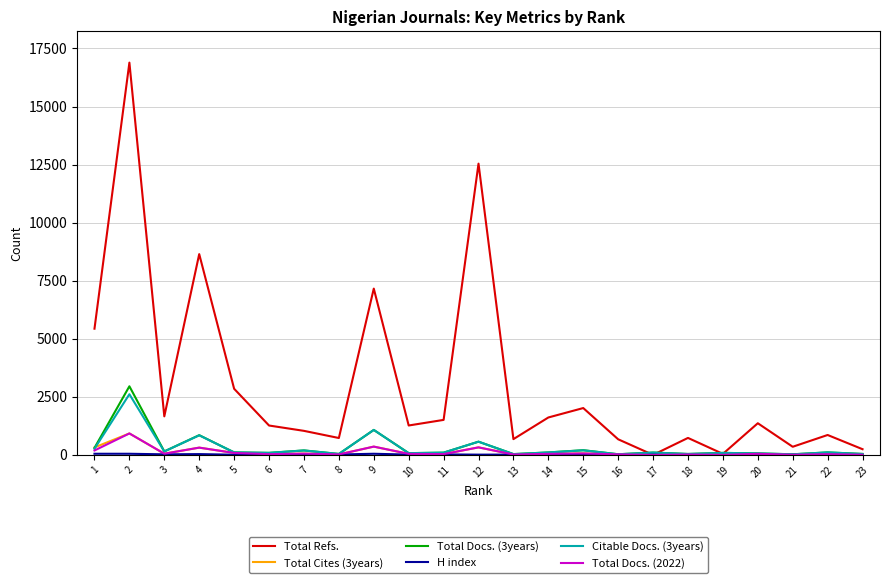

Which series has the widest spread of values?

Total Refs.